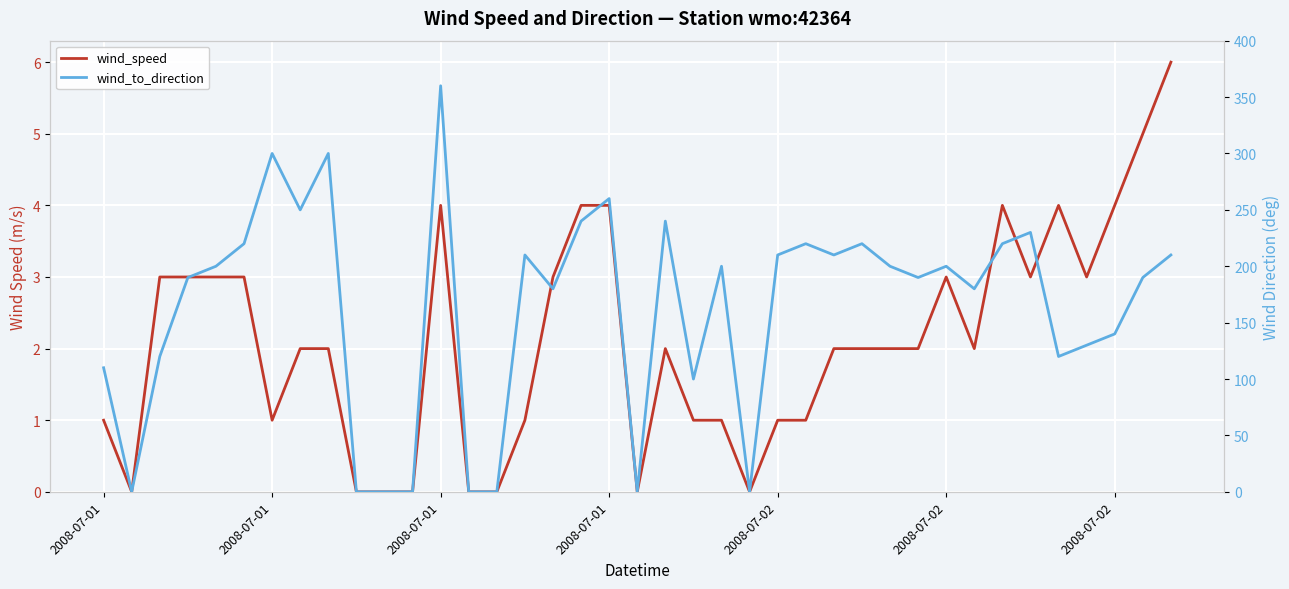

True or false: wind_speed and wind_to_direction cross at least once.

False